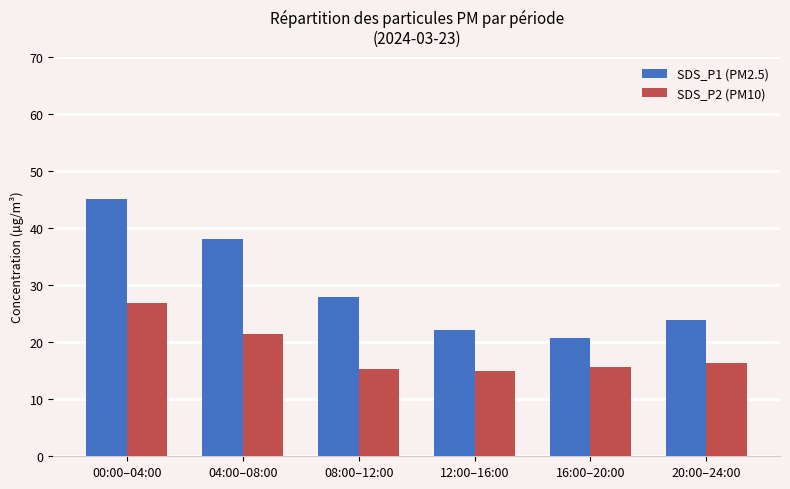

Rank the series at 16:00–20:00 from lowest to highest value.

SDS_P2 (PM10), SDS_P1 (PM2.5)